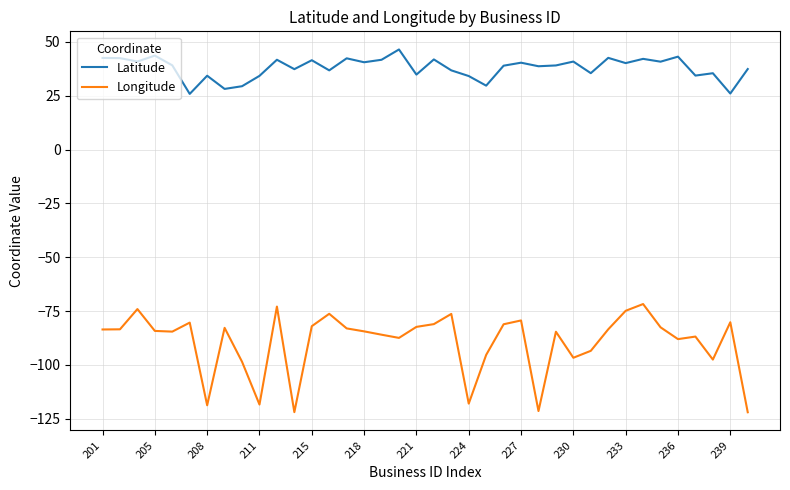

List the series in order of their peak value, highest first.

Latitude, Longitude